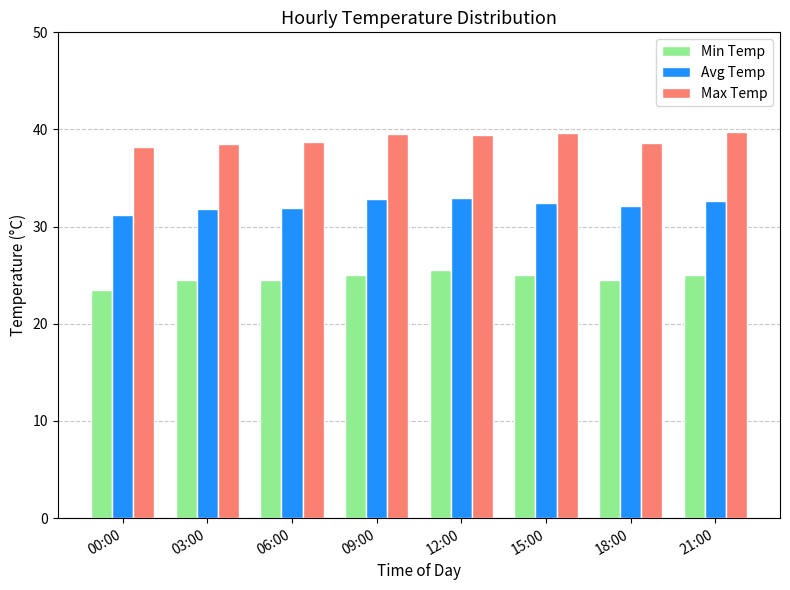

Which series has the largest total across all categories?

Max Temp